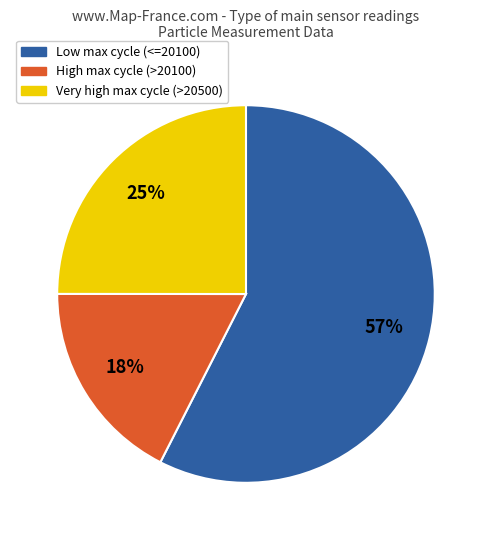

To the nearest percent, what is the average slice percentage?

33%